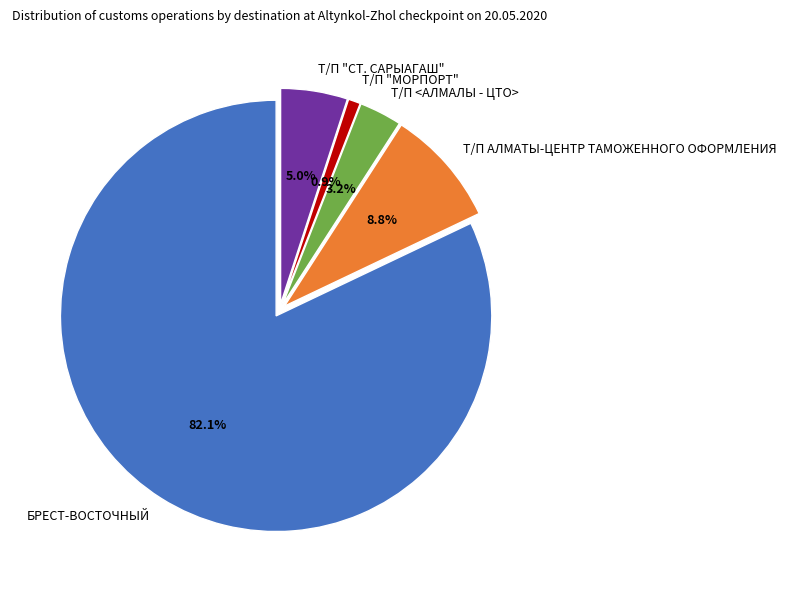

Which has a higher value, Т/П "СТ. САРЫАГАШ" or Т/П <АЛМАЛЫ - ЦТО>?

Т/П "СТ. САРЫАГАШ"